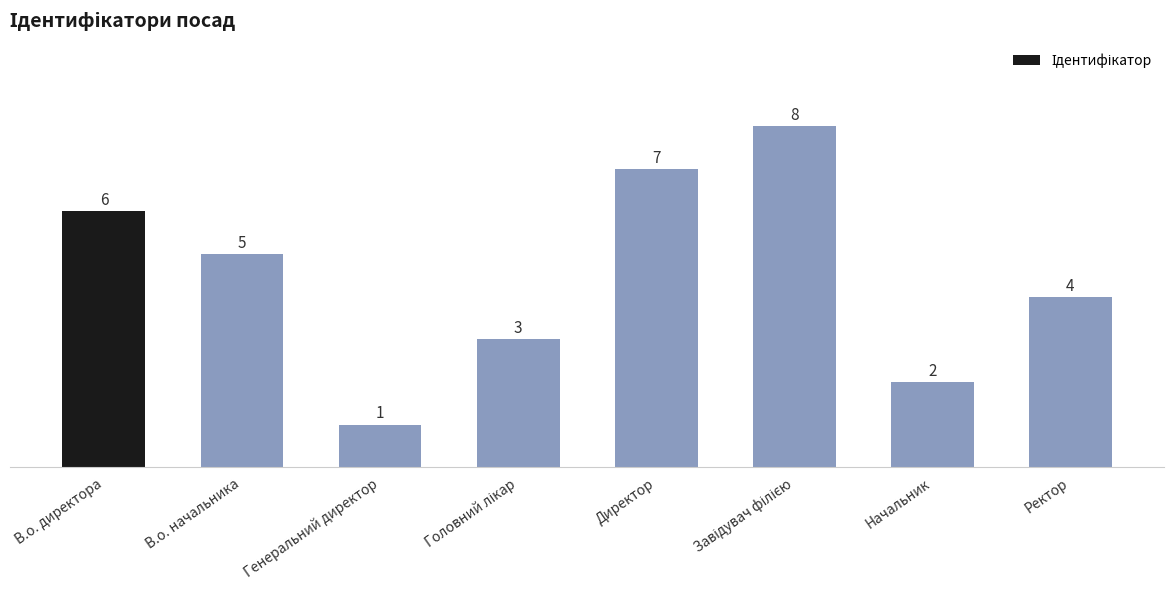

Reading left to right, transcribe all the data shown in this chart.

6	5	1	3	7	8	2	4